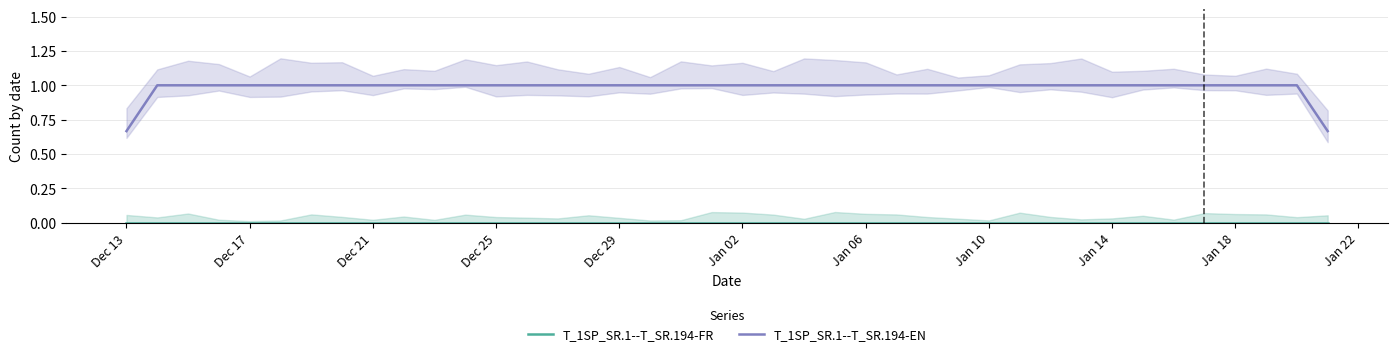

What is the highest value of the T_1SP_SR.1--T_SR.194-EN series?

1.0